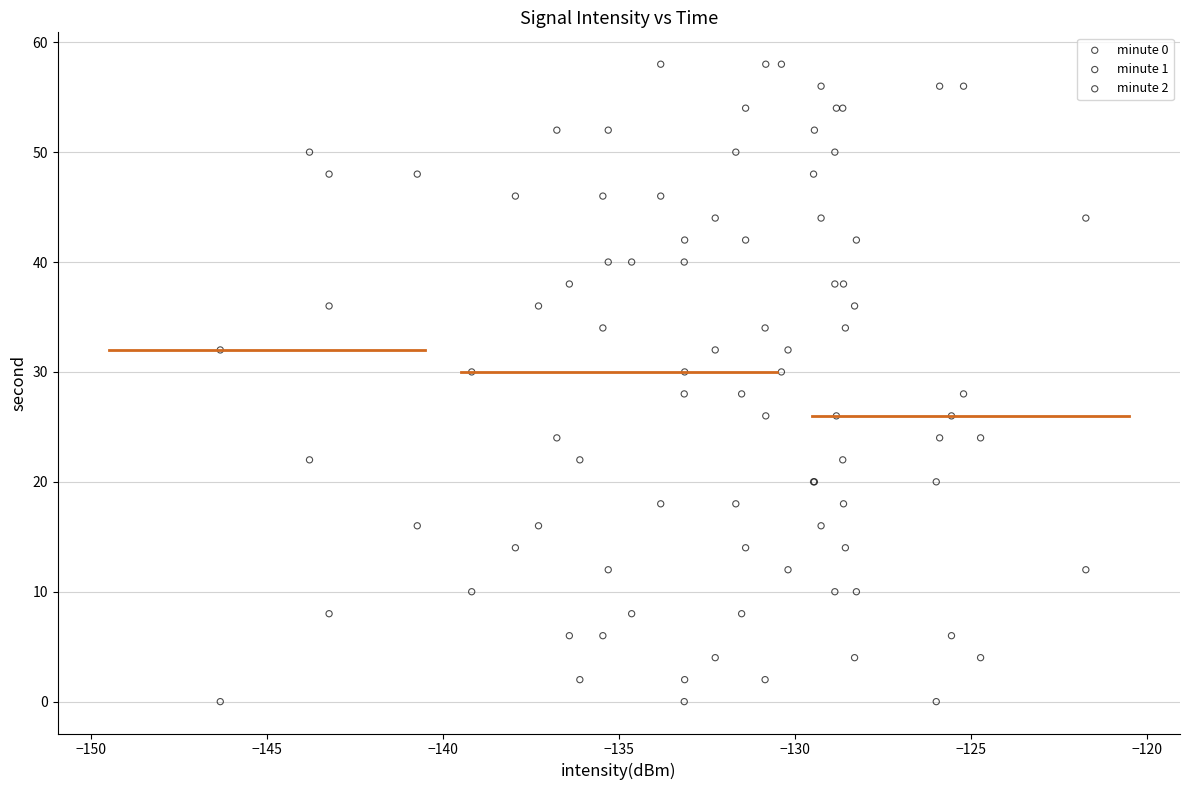

What are all the series names shown in the legend?

minute 0, minute 1, minute 2